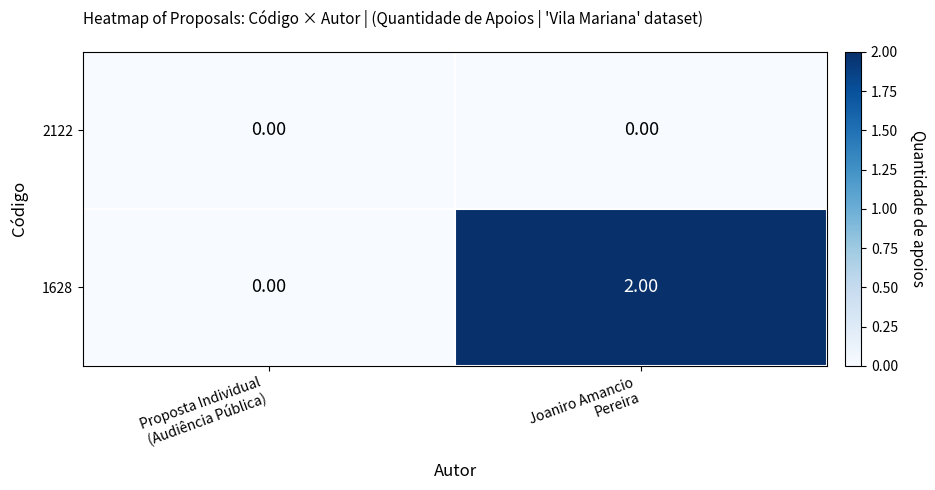

Count the number of categories in the chart.

2